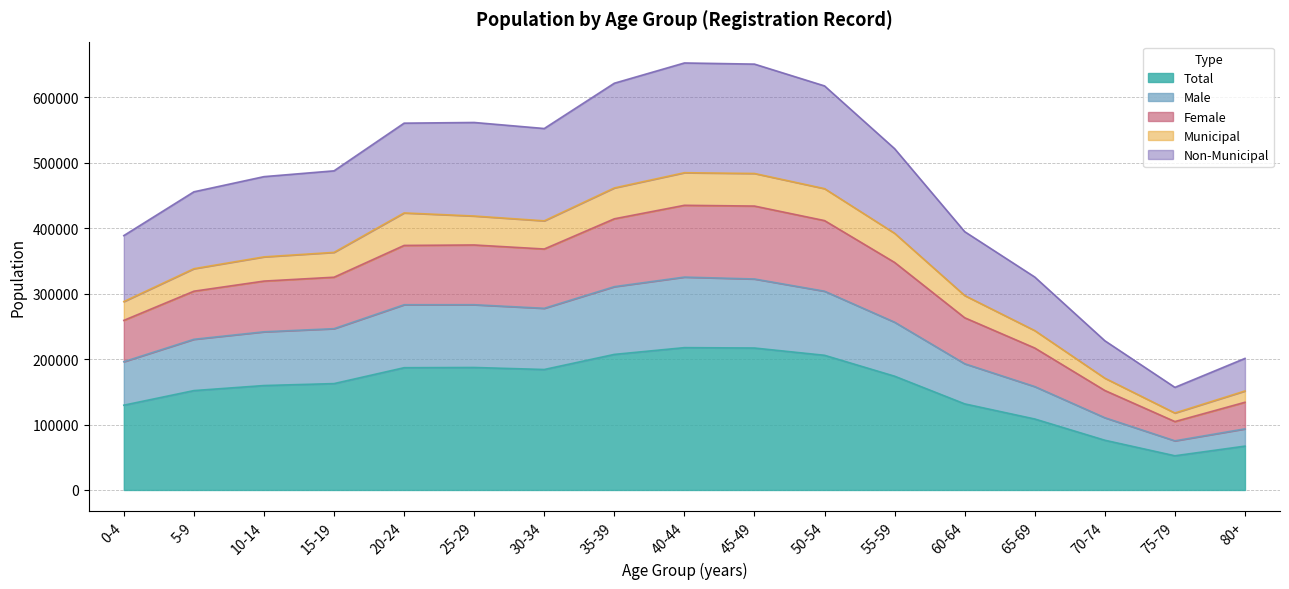

True or false: Total and Non-Municipal cross at least once.

False